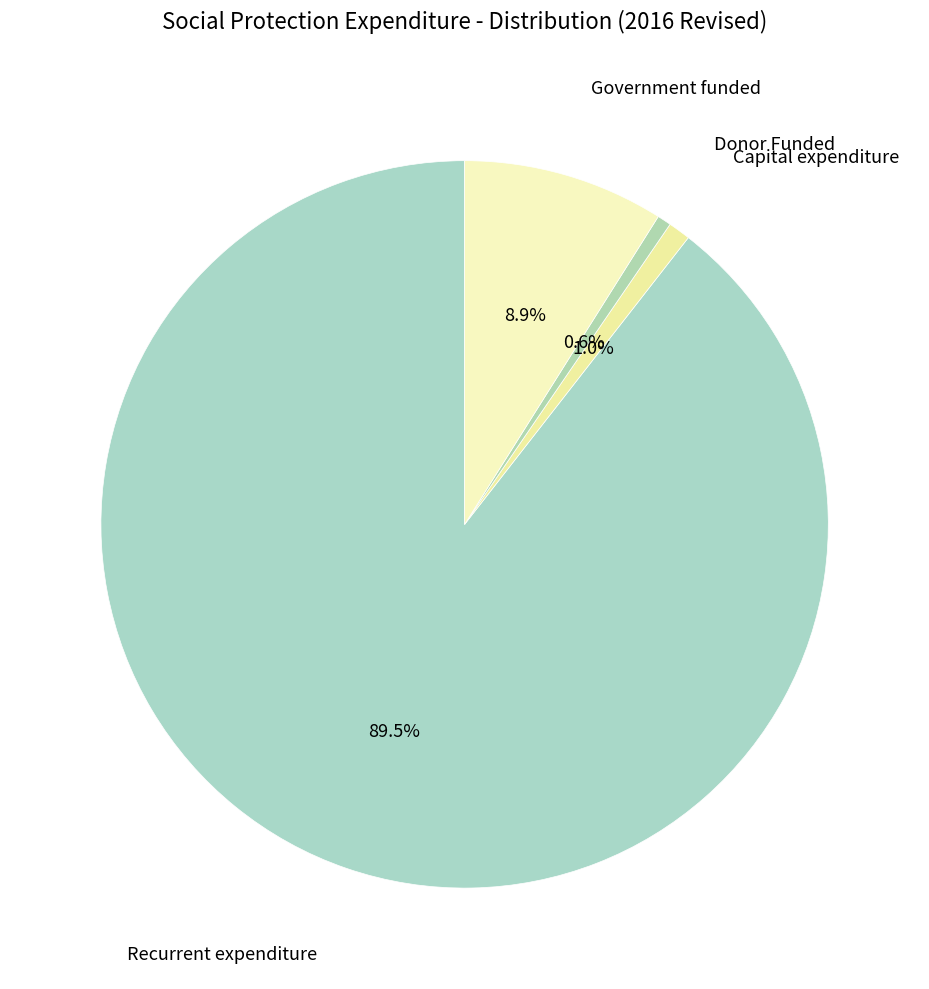

How many slices are in this pie chart?

4